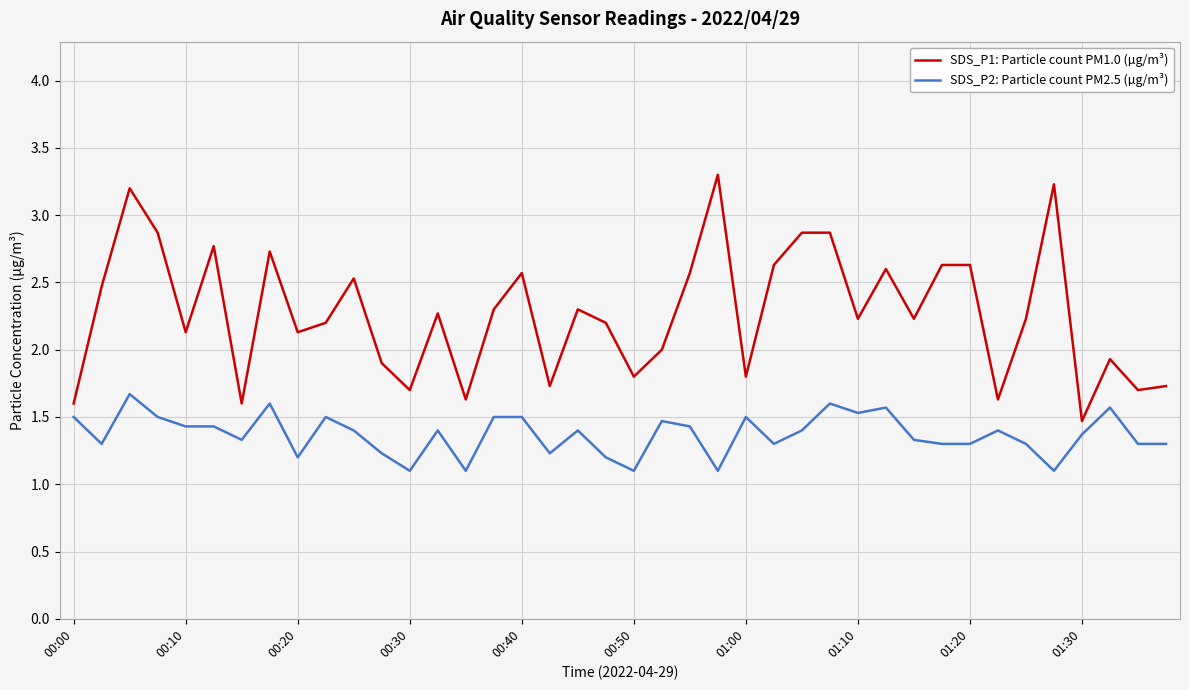

What is the difference between the maximum and second lowest values in the SDS_P1: Particle count PM1.0 (µg/m³) series?

1.7